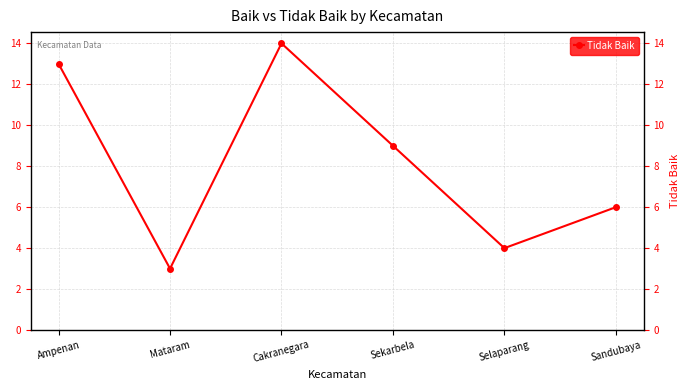

List the labels in order of value, smallest first.

Mataram, Selaparang, Sandubaya, Sekarbela, Ampenan, Cakranegara